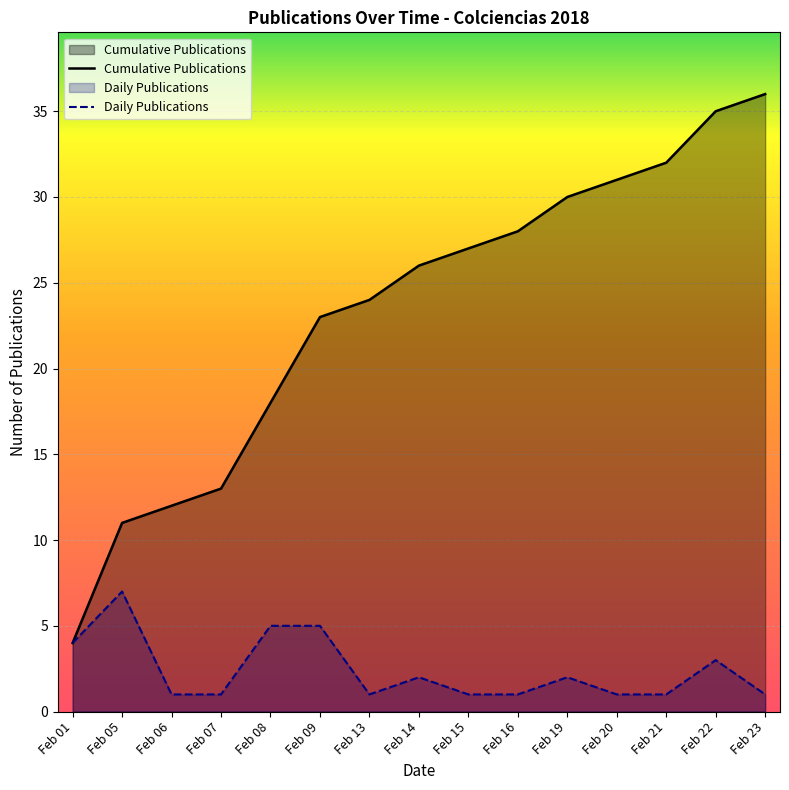

What is the value of the Cumulative Publications point at the 8th from the left?

26